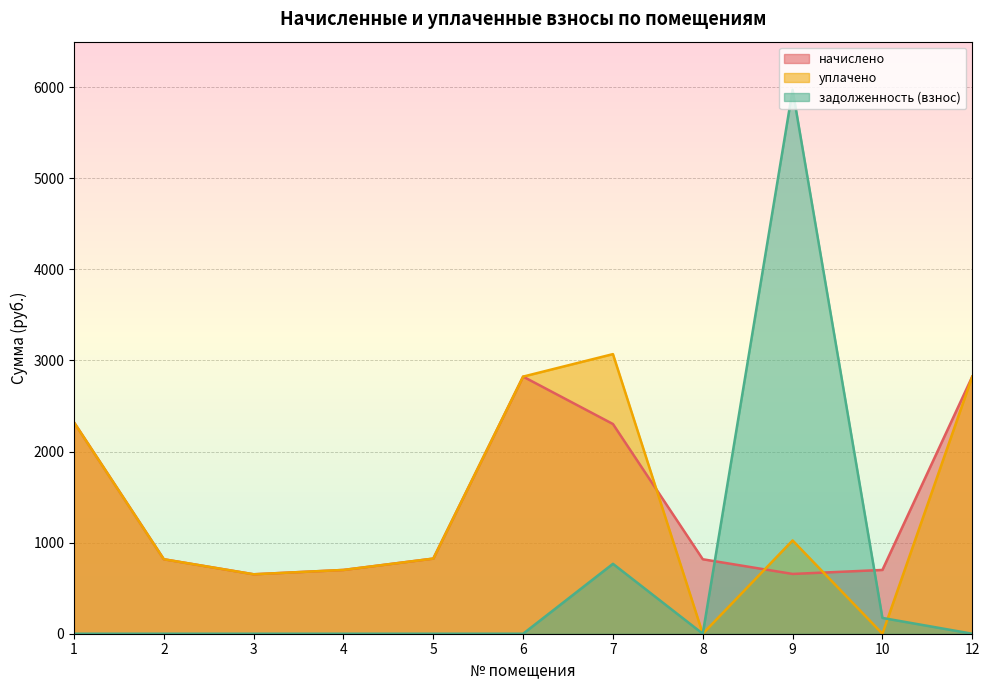

What is the minimum value for начислено?

652.6